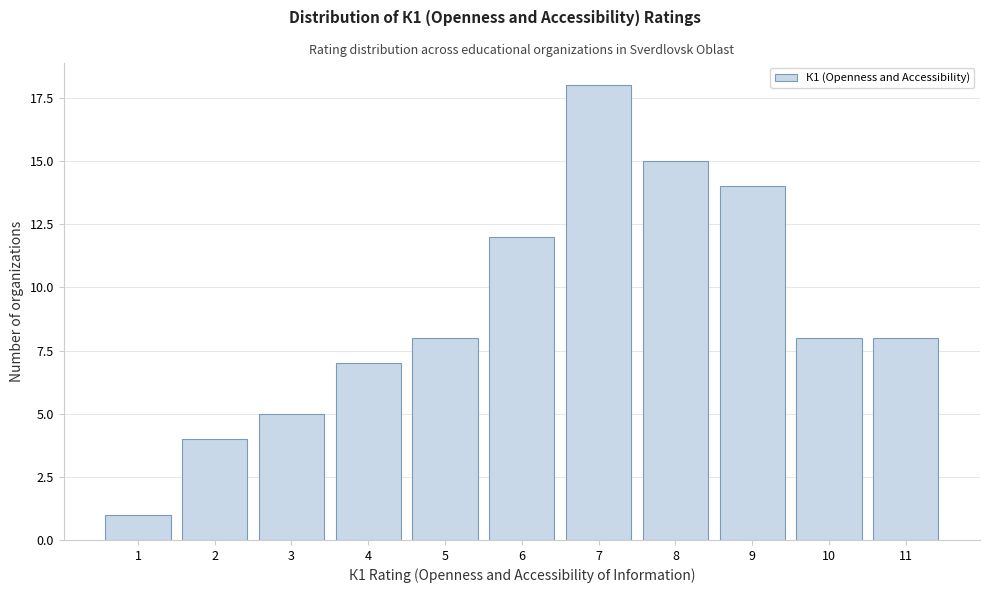

Reading left to right, list all the values displayed in this chart.

1=1	2=4	3=5	4=7	5=8	6=12	7=18	8=15	9=14	10=8	11=8